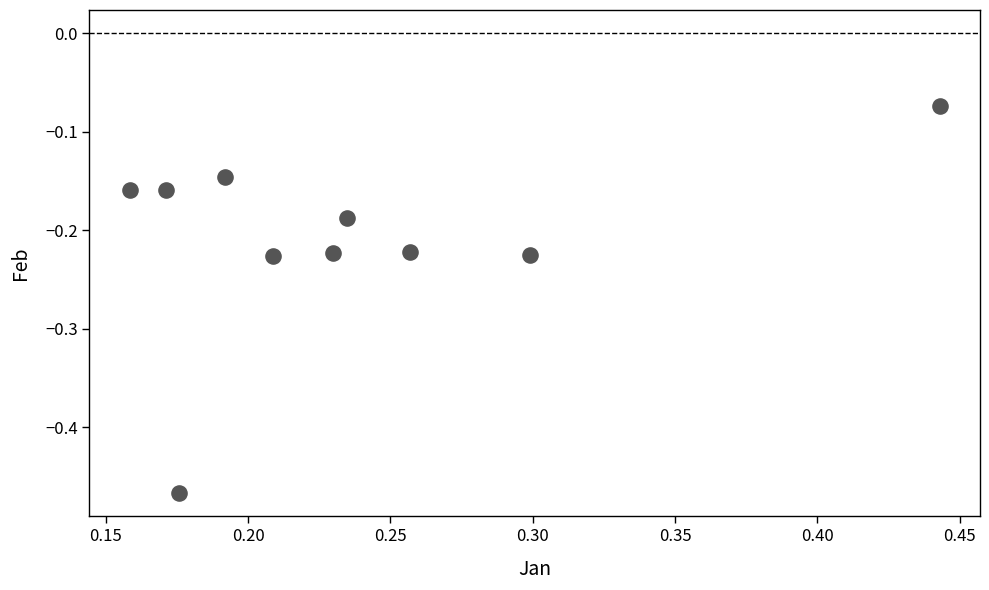

What is the range of Y values (max minus min)?

0.4